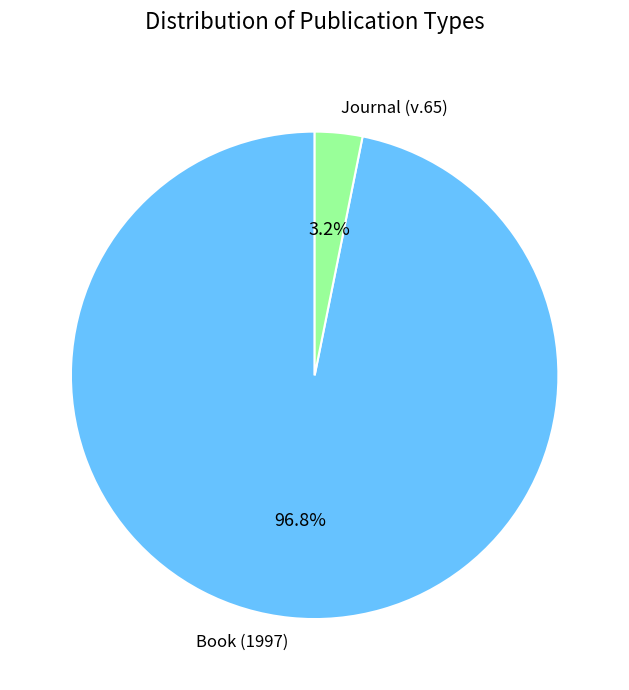

The Journal (v.65) slice represents 3% of the pie. True or false?

True